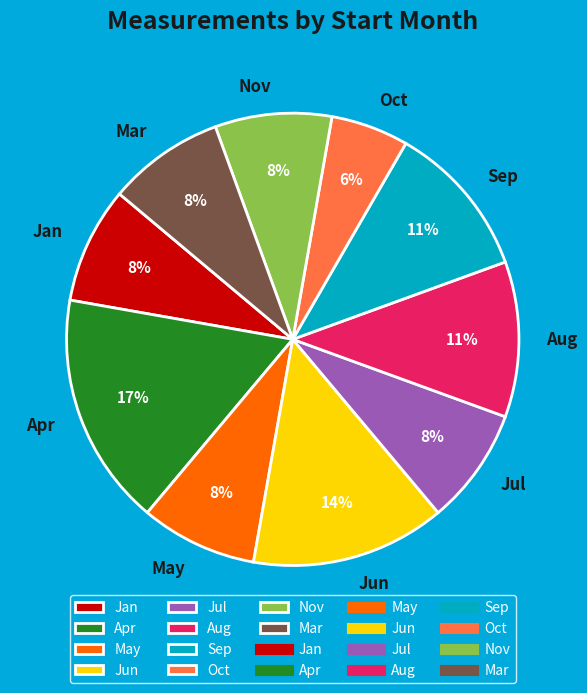

How many segments does this pie chart have?

10